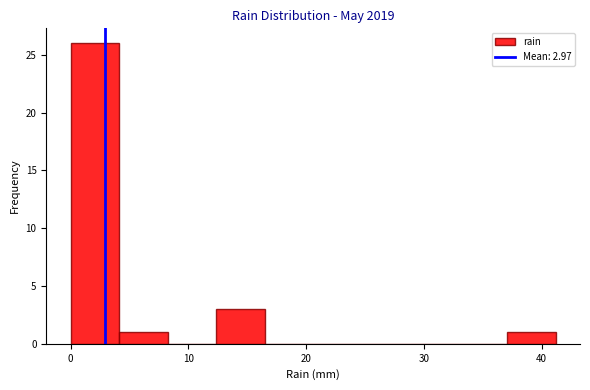

Over which range of the x-axis is the bar tallest?

0 to 4